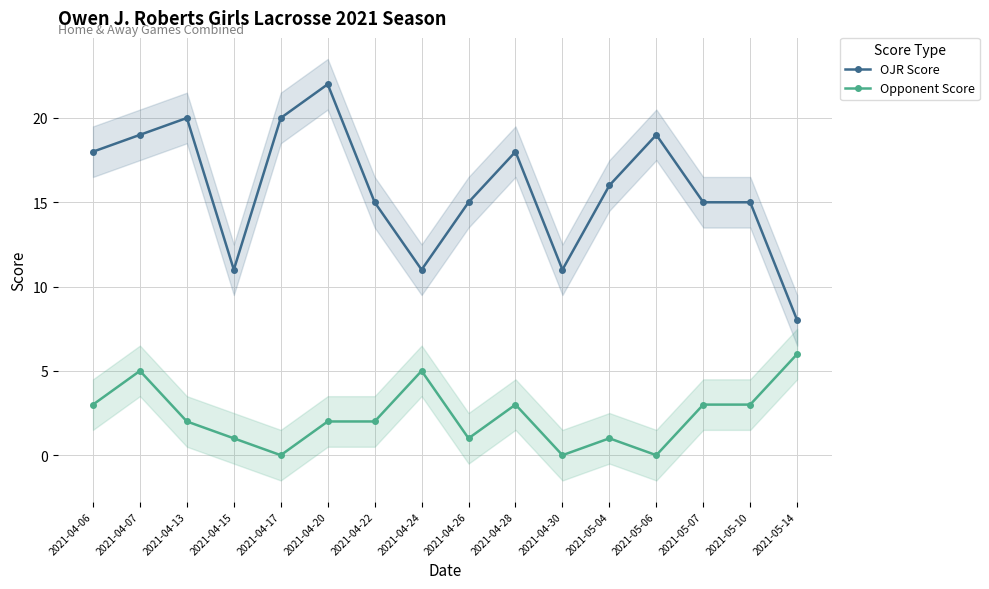

True or false: OJR Score and Opponent Score intersect in this chart.

False